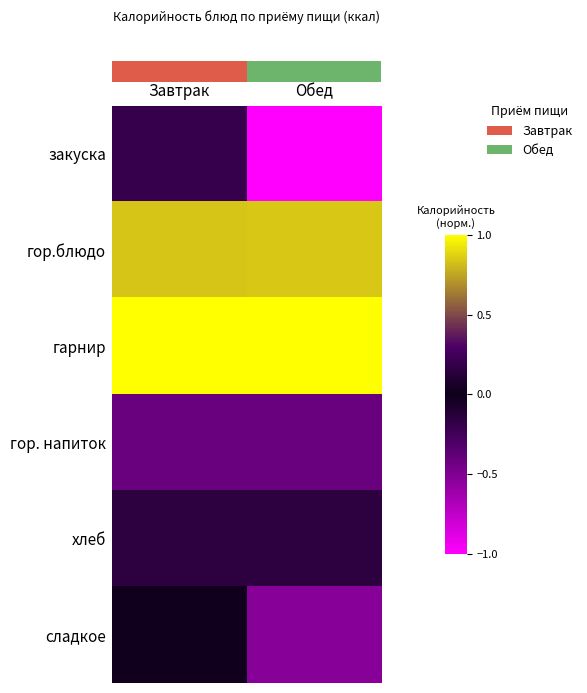

At which category does the chart reach its minimum across all series?

Обед